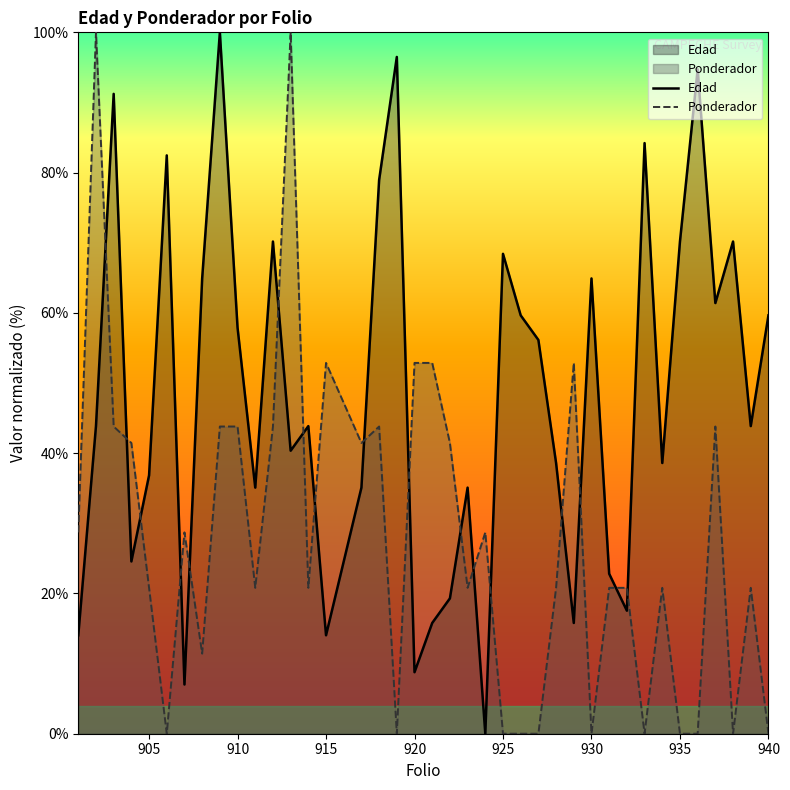

How many series are shown in this chart?

2